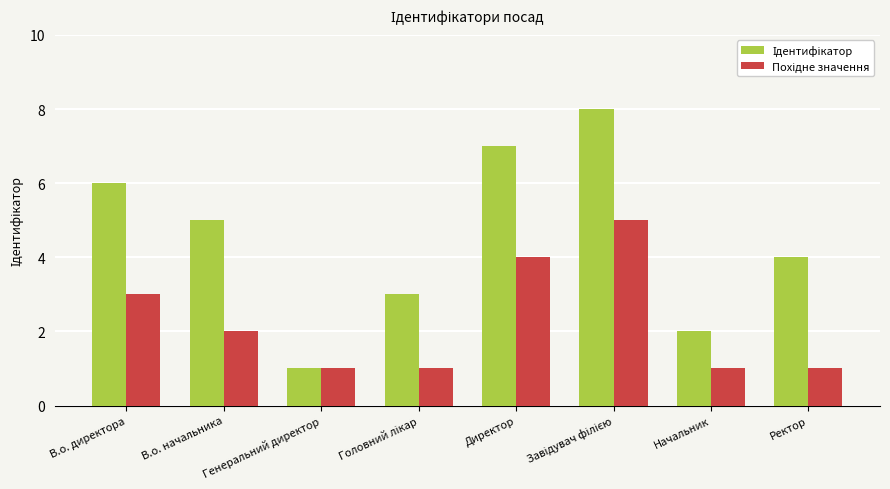

What is the total value across all series at В.о. начальника?

7